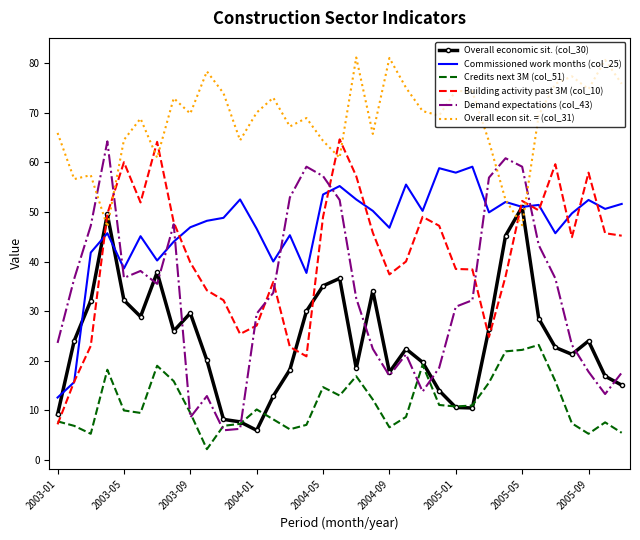

Which series has the largest total across all categories?

Overall econ sit. = (col_31)